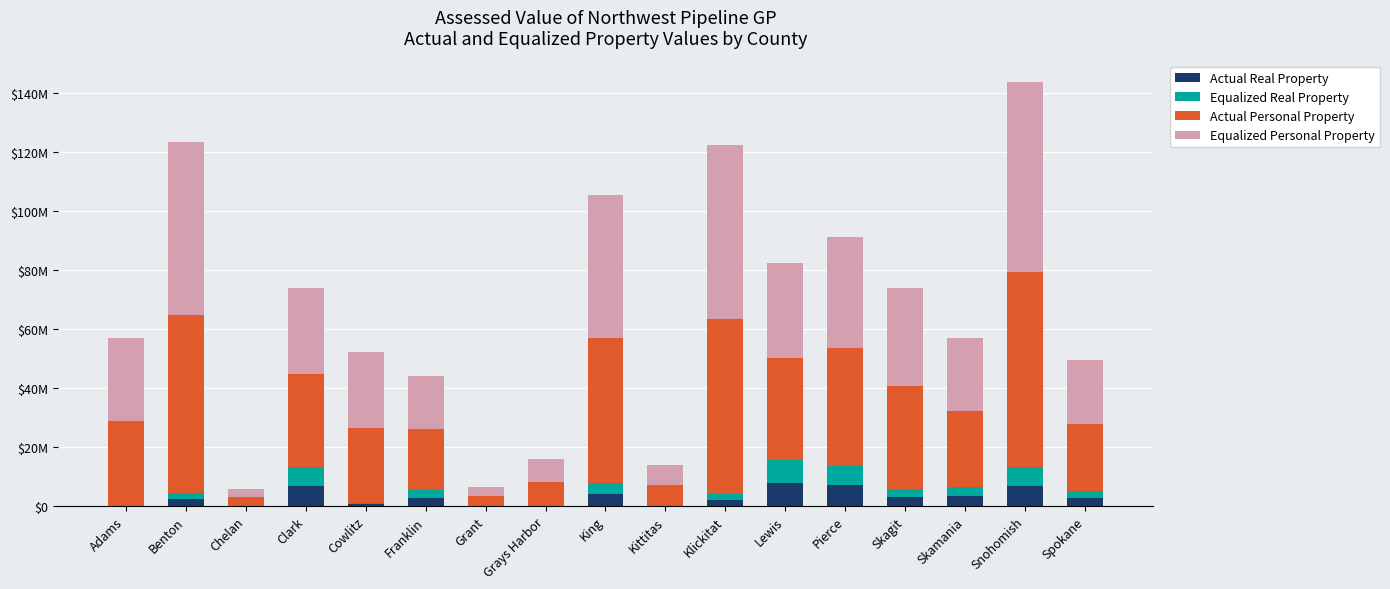

Is it true that Equalized Real Property equals 10960 at Grant?

False